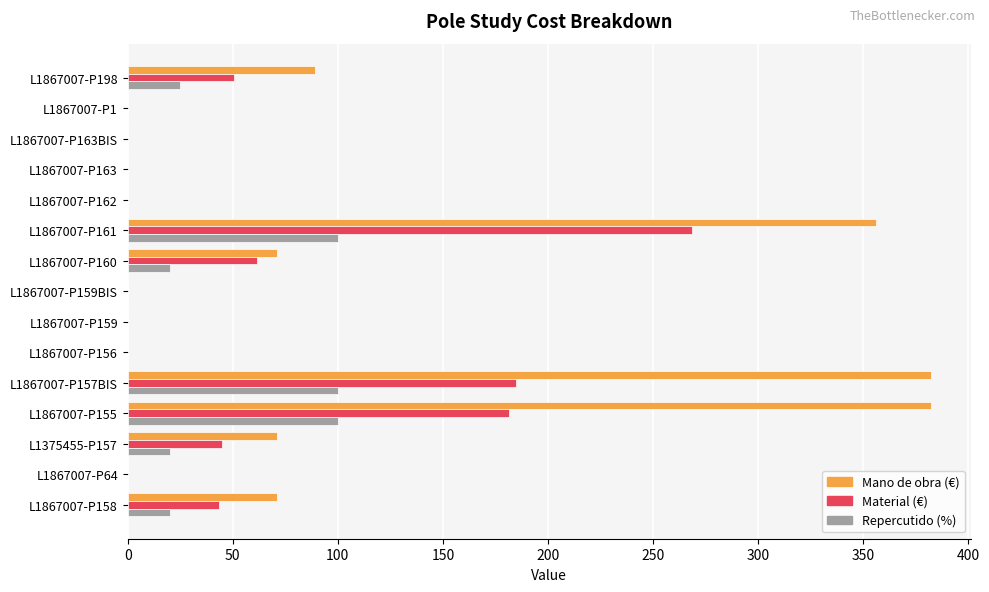

How many data points does each series have?

15